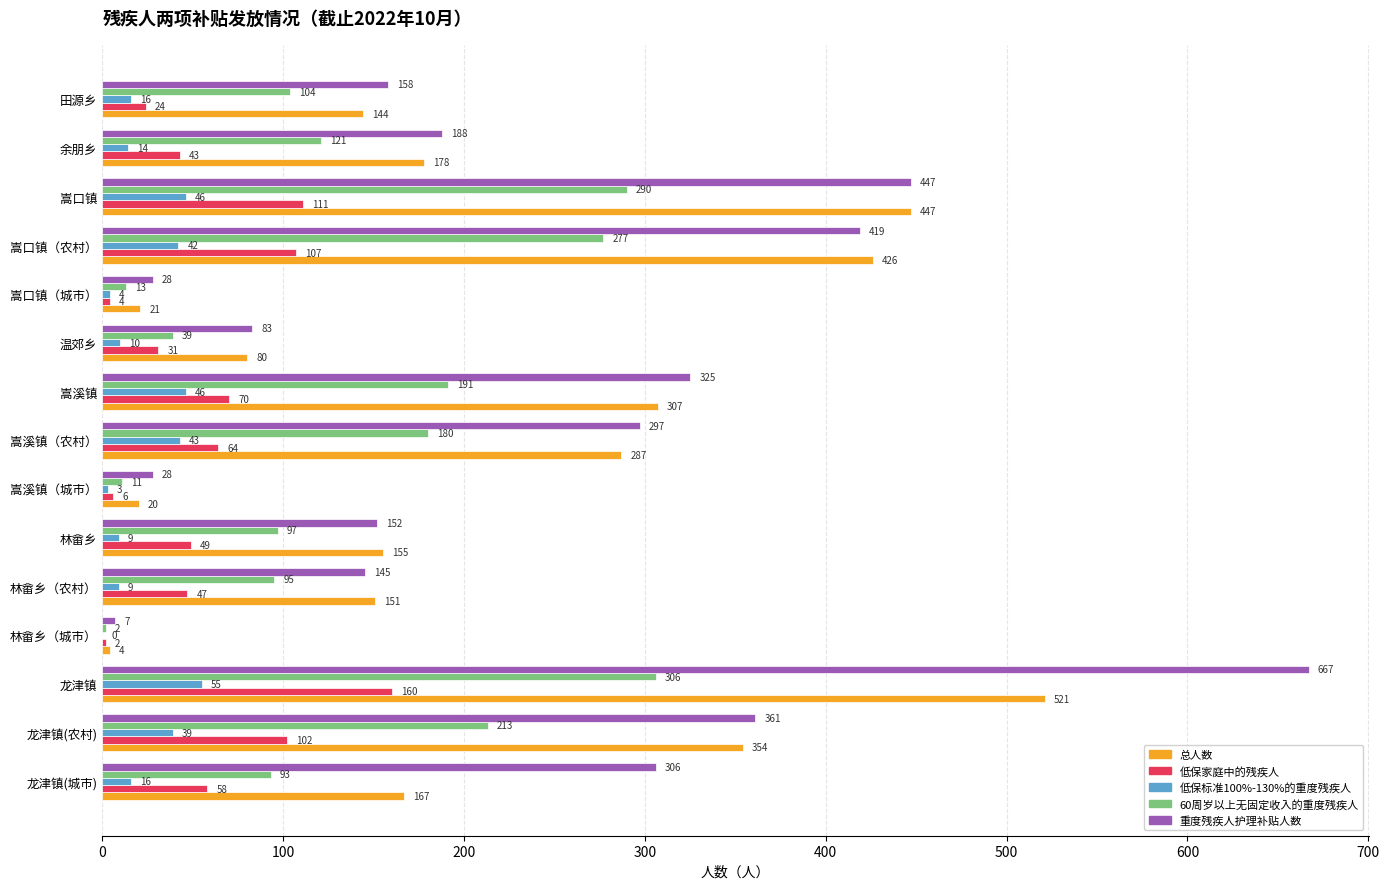

What is the sum of the 低保标准100%-130%的重度残疾人 values at 嵩口镇（城市） and 林畲乡?

13